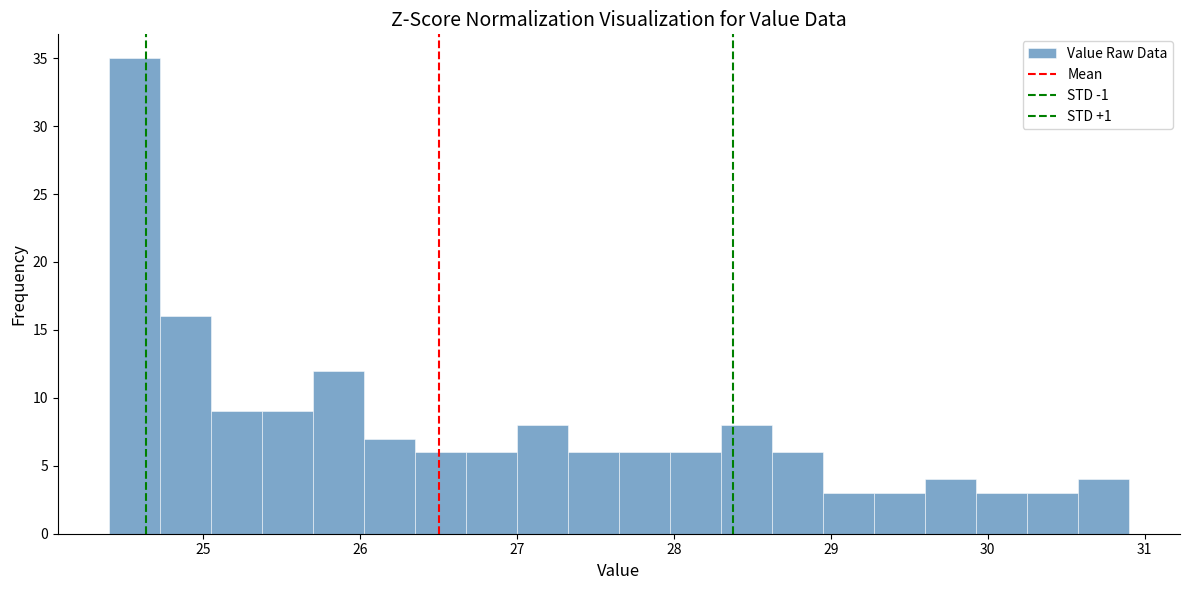

Around what value on the x-axis is the tallest bar? Give the approximate position of its centre, as read against the axis.

24.6